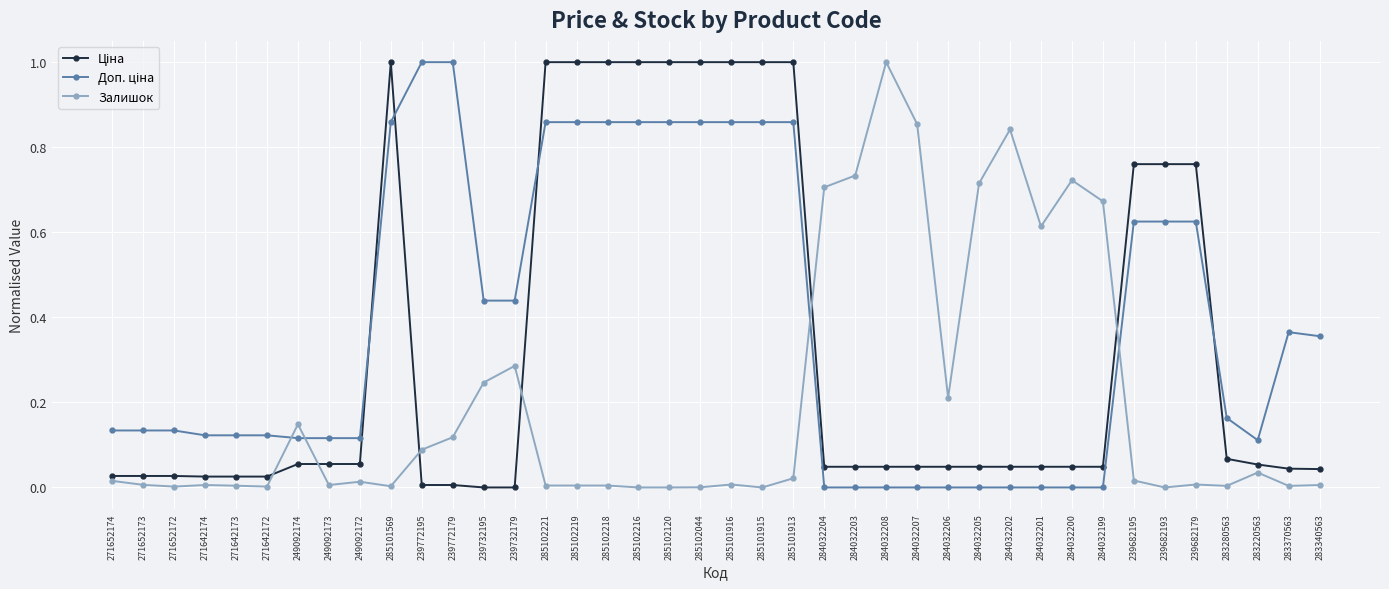

True or false: Залишок has more than 1 interior local peaks.

True